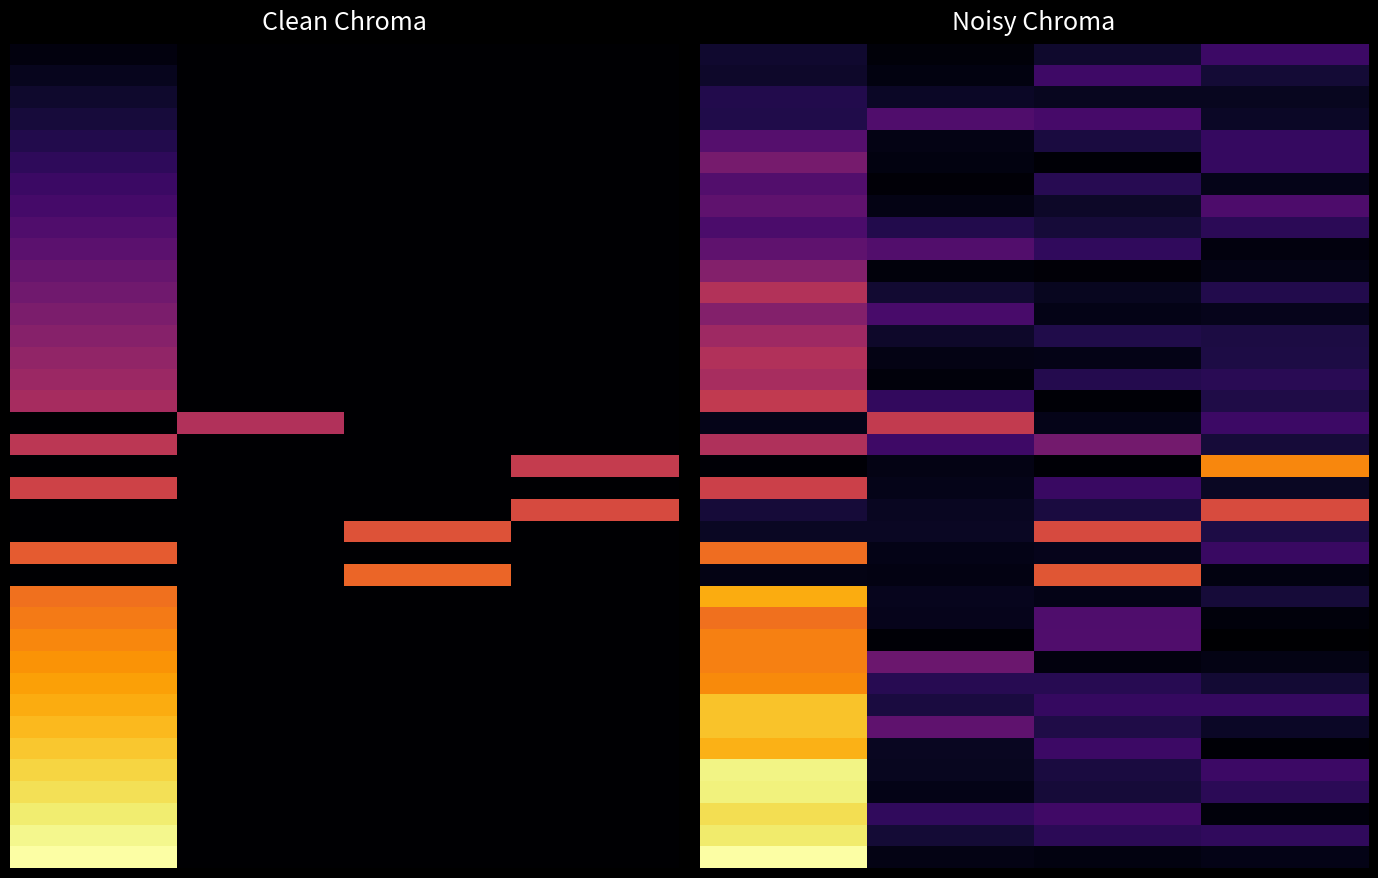

How many categories are shown in the chart?

4